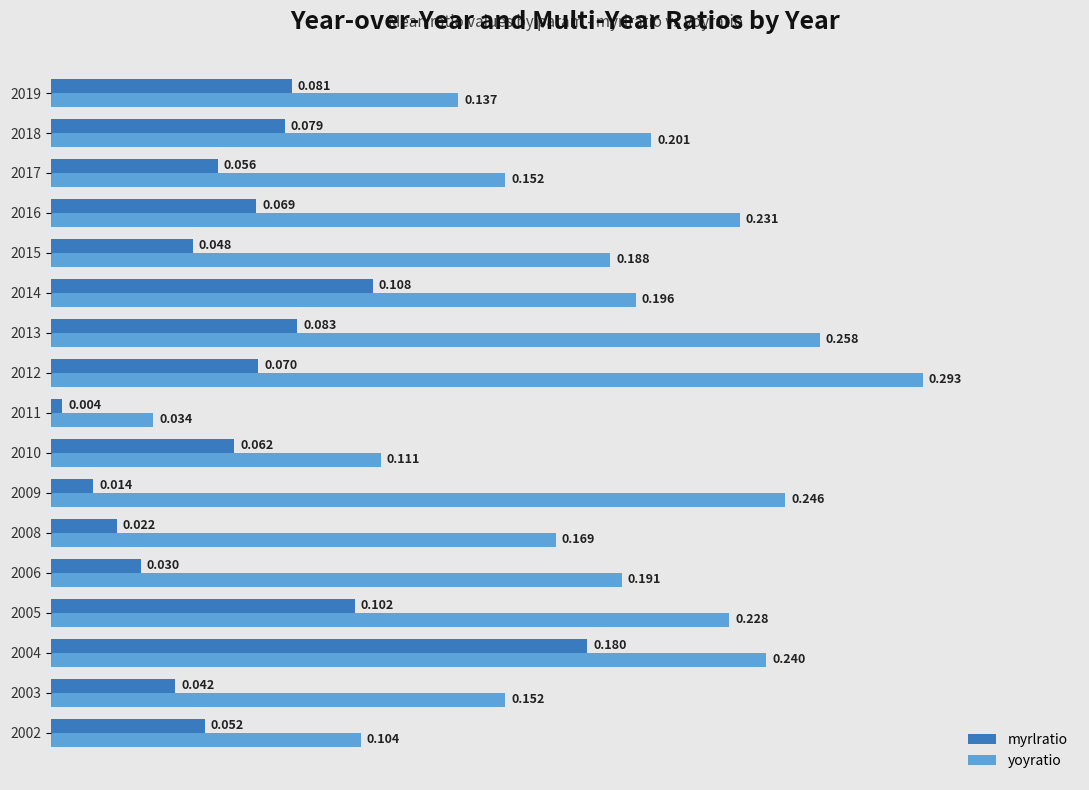

Which series has the largest range (max minus min)?

yoyratio